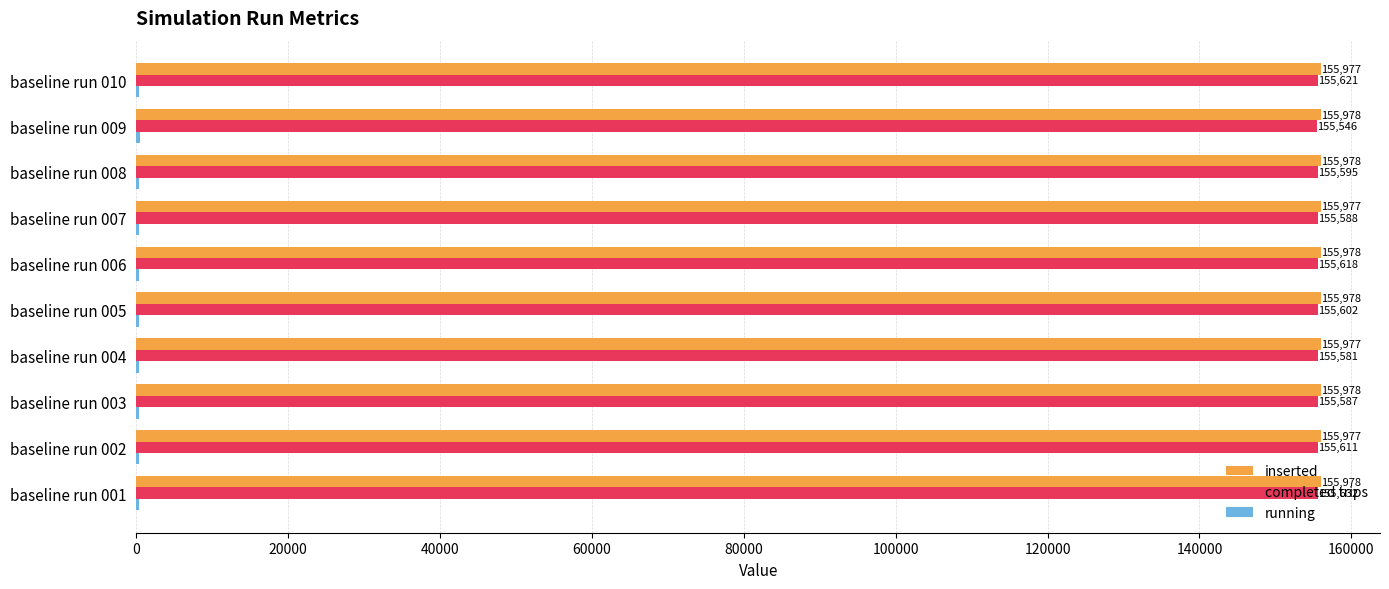

What is the sum of all completed trips values?

1555981